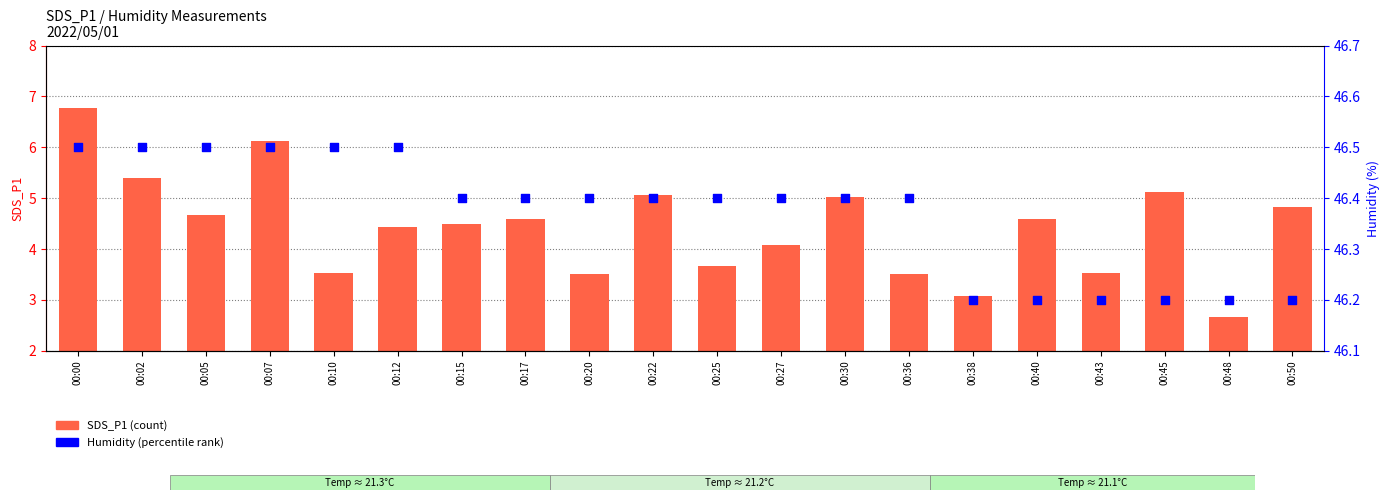

At how many categories does at least one series exceed 5?

20